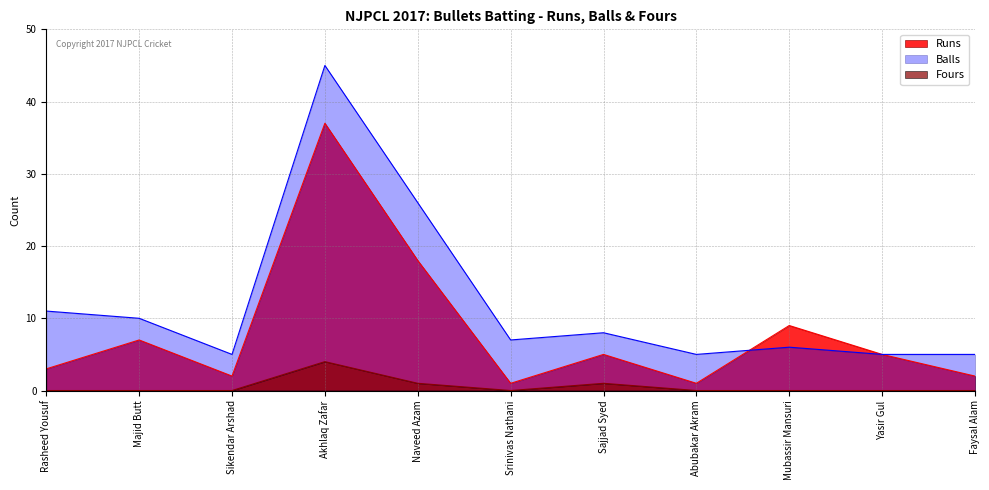

Rank the series by their maximum value, from lowest to highest.

Fours, Runs, Balls